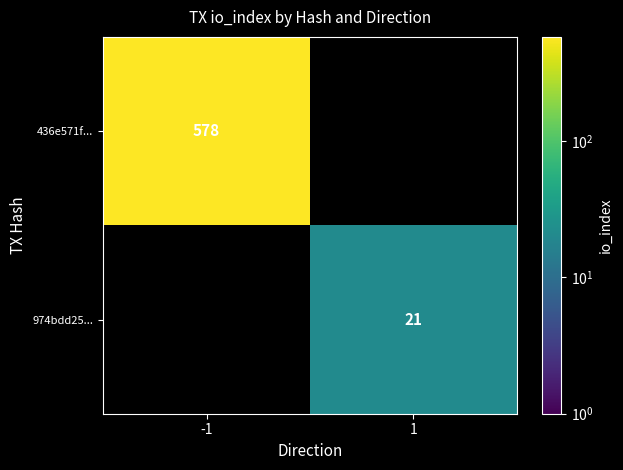

Is the value of 974bdd25... at 1 greater than the value of 436e571f... at -1?

No